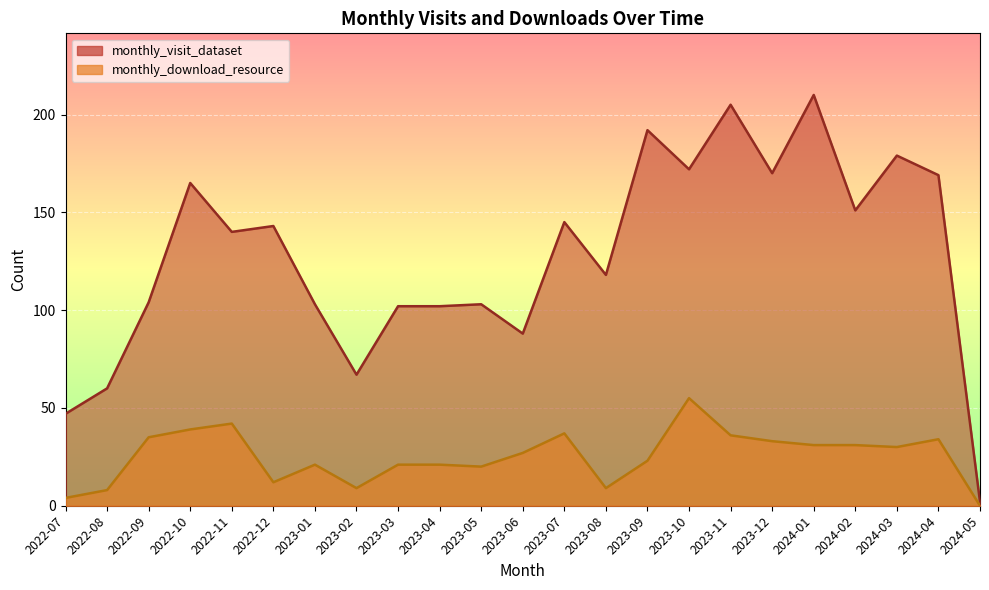

True or false: monthly_download_resource and monthly_visit_dataset intersect in this chart.

False